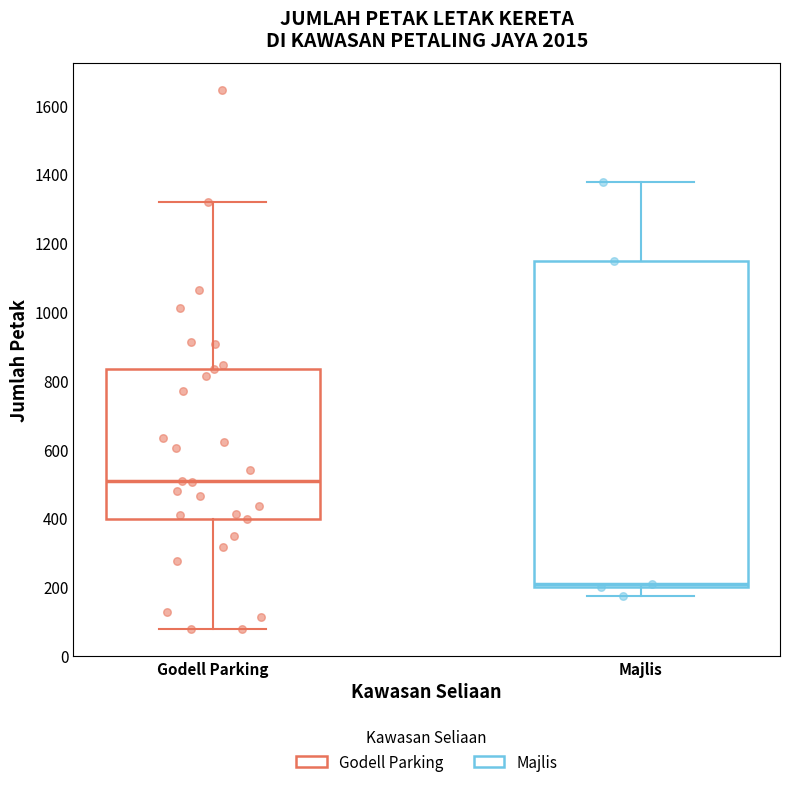

Reading left to right, transcribe this box plot: for each box, give where its median line is, the range the box spans, and where its two whiskers end, as read against the y-axis. The values are not printed on the chart, so give them approximately, as read against the axis.

Godell Parking: median 500, box 400 to 840, whiskers 80 to 1320
Majlis: median 200 (just above the box's lower edge), box 200 to 1140, whiskers 180 to 1380